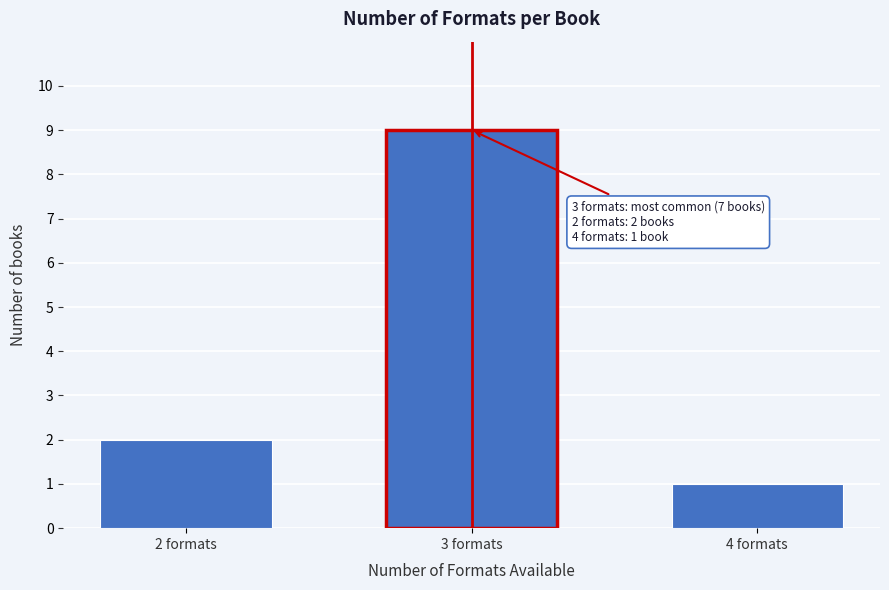

Reading left to right, list all the values displayed in this chart.

2	9	1